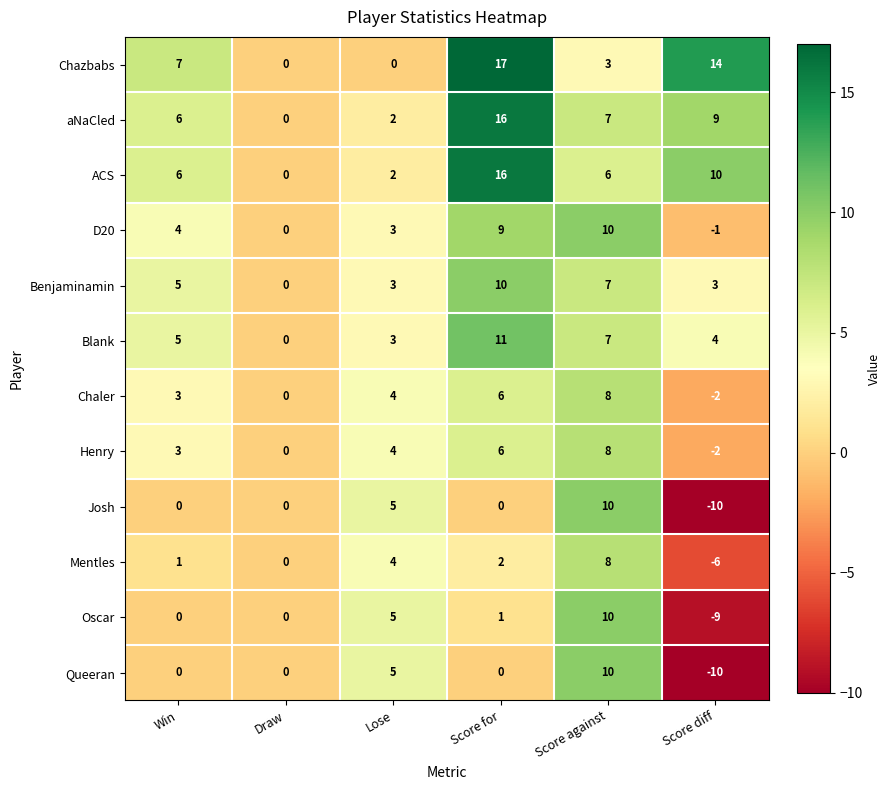

What is the sum of the Blank values at Win and Score diff?

9